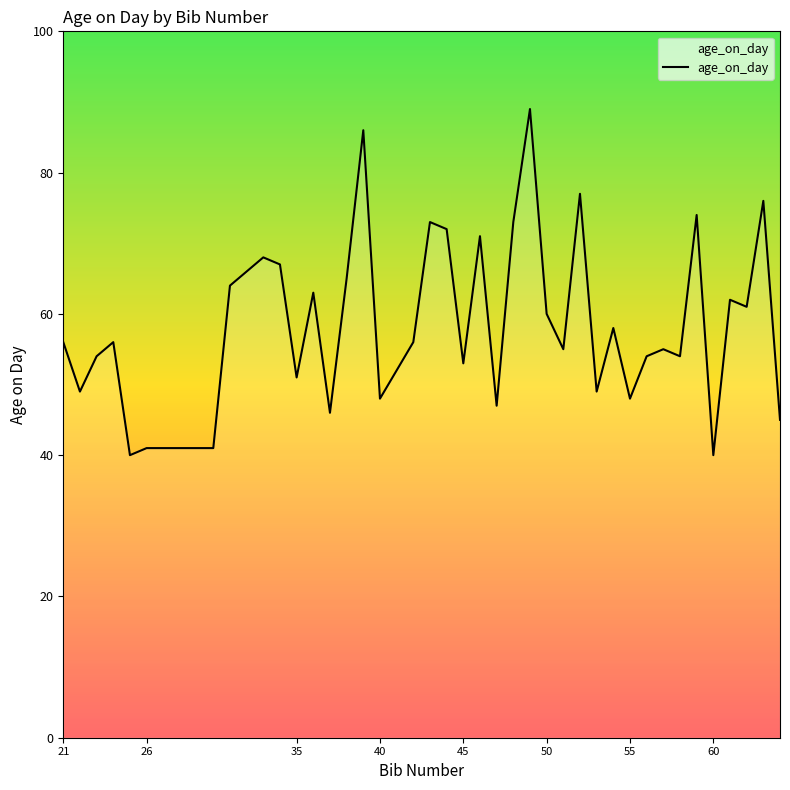

What is the minimum value shown in the chart?

40